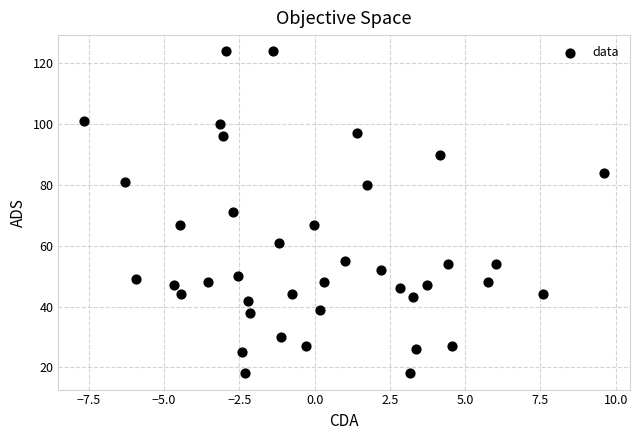

What is the range of Y values (max minus min)?

106